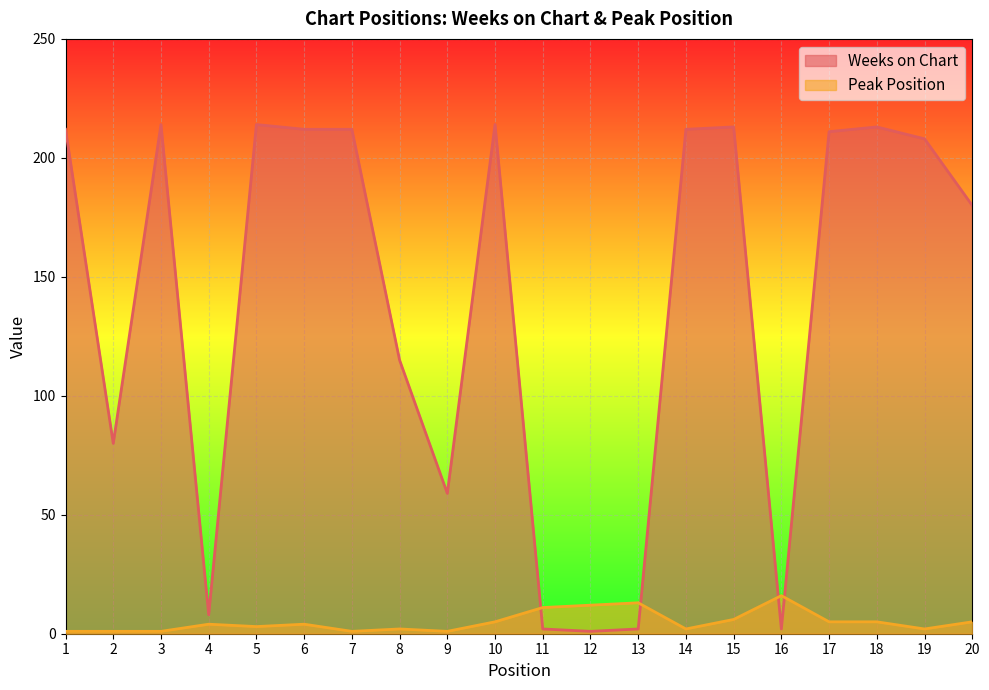

What are all the series names shown in the legend?

Weeks on Chart, Peak Position